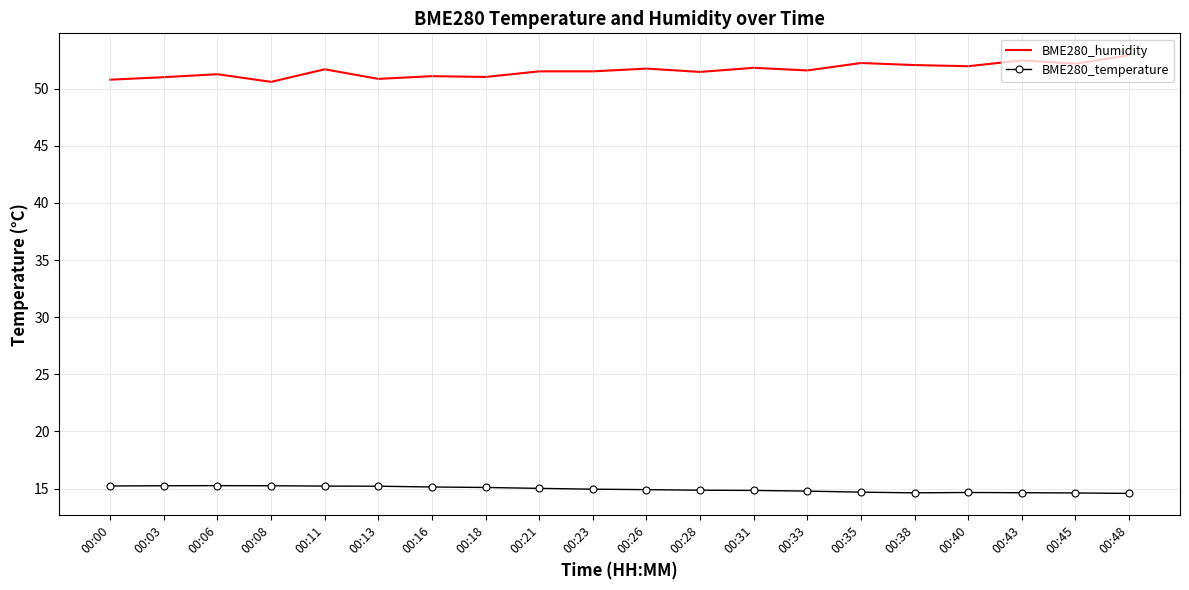

The BME280_temperature series shows 14.7 at 00:35. True or false?

True